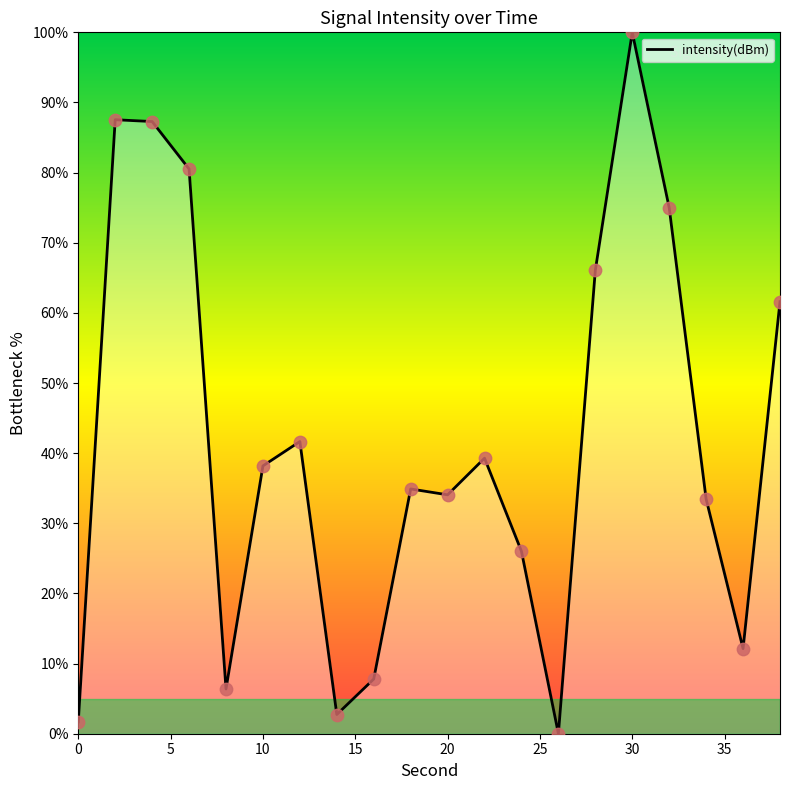

What is the maximum value shown in the chart?

100.0